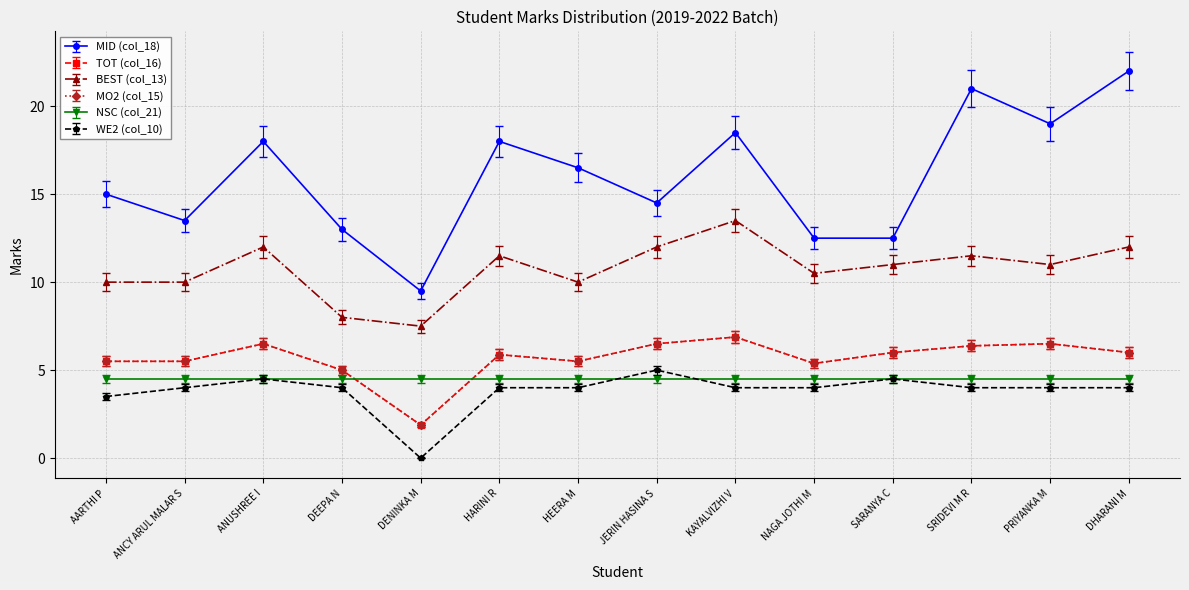

What is the minimum value for TOT (col_16)?

2.0